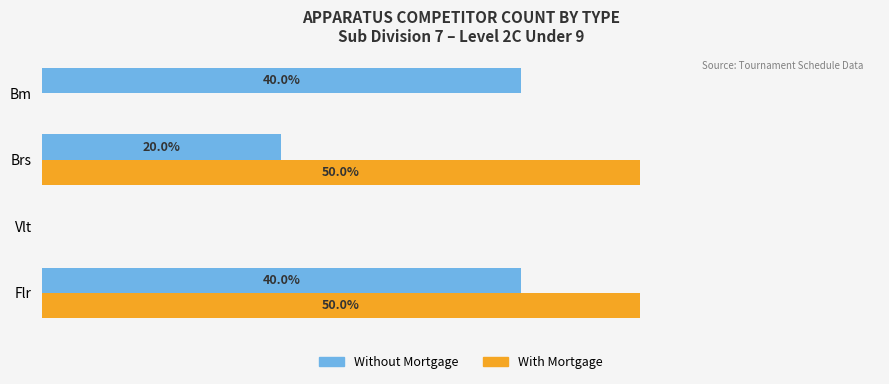

At which label is Without Mortgage closest to 20?

Brs